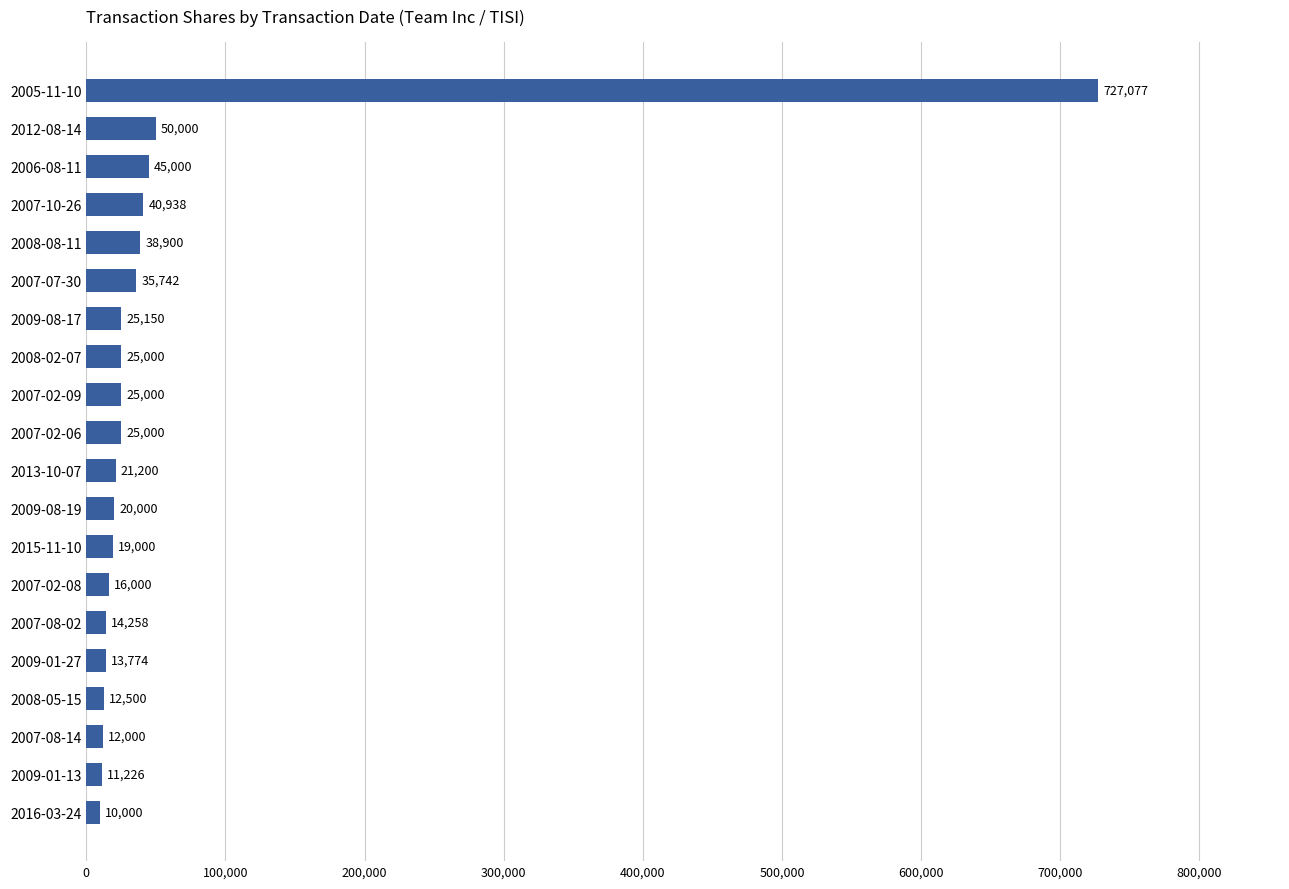

The chart shows a value of 21200 at 2013-10-07. True or false?

True